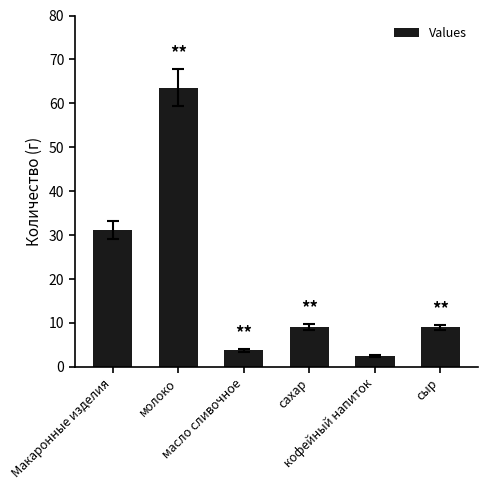

What is the value of the 3rd bar from the left?

3.8